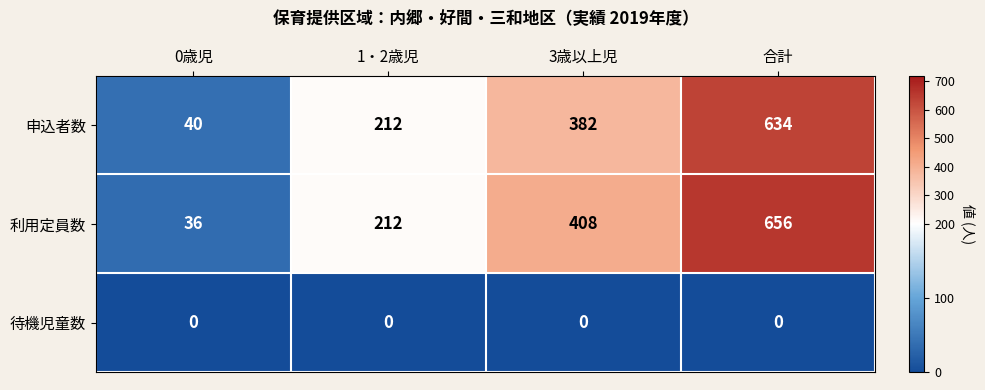

How many 申込者数 values are between 212 and 634?

3